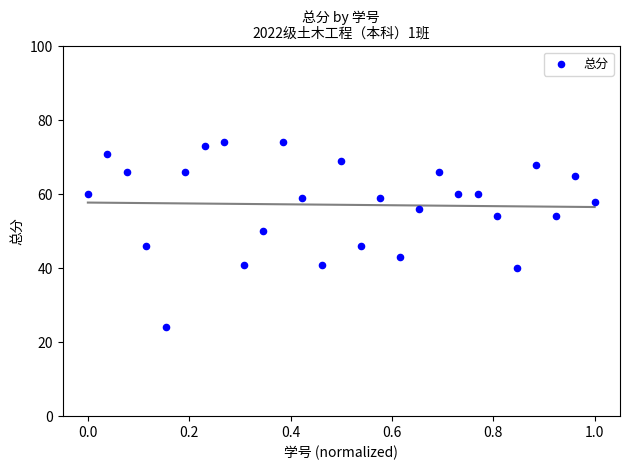

What is the range of Y values (max minus min)?

50